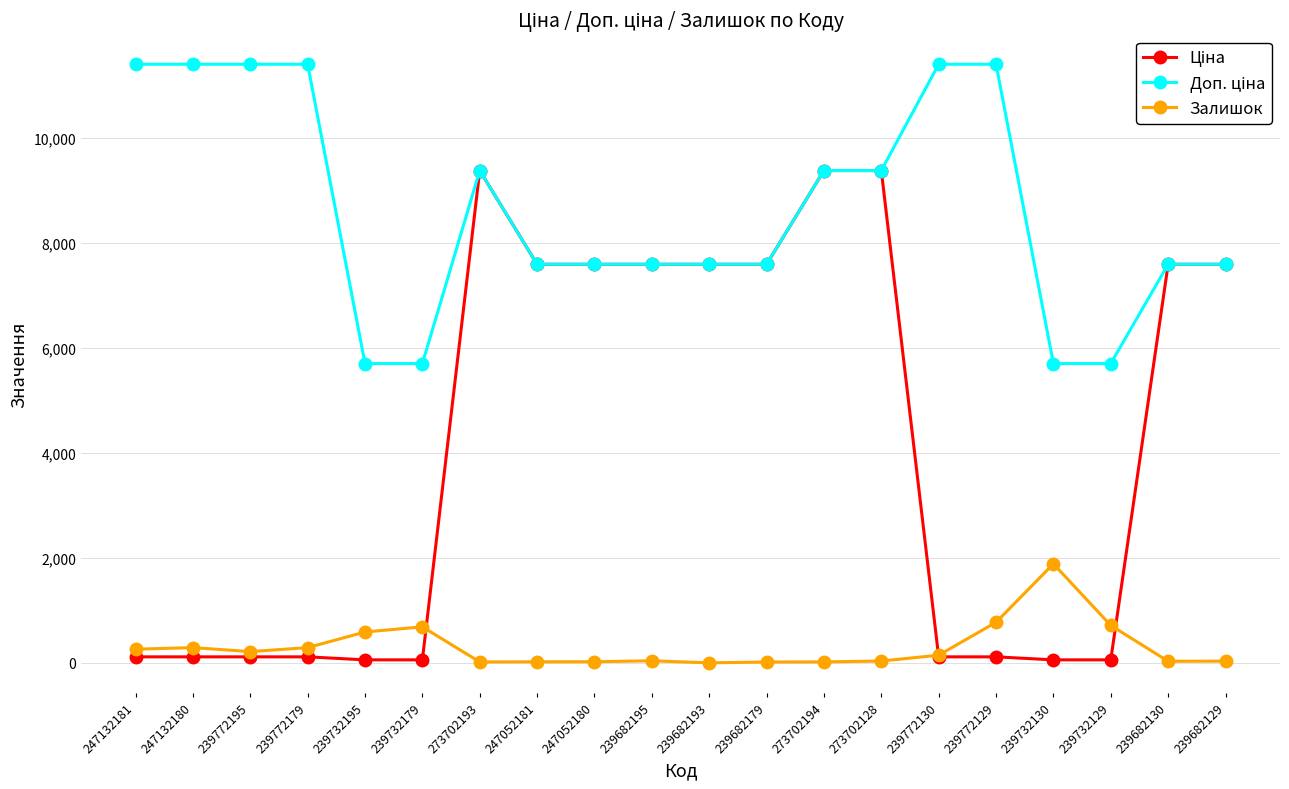

How many data points in Залишок are less than 146?

10